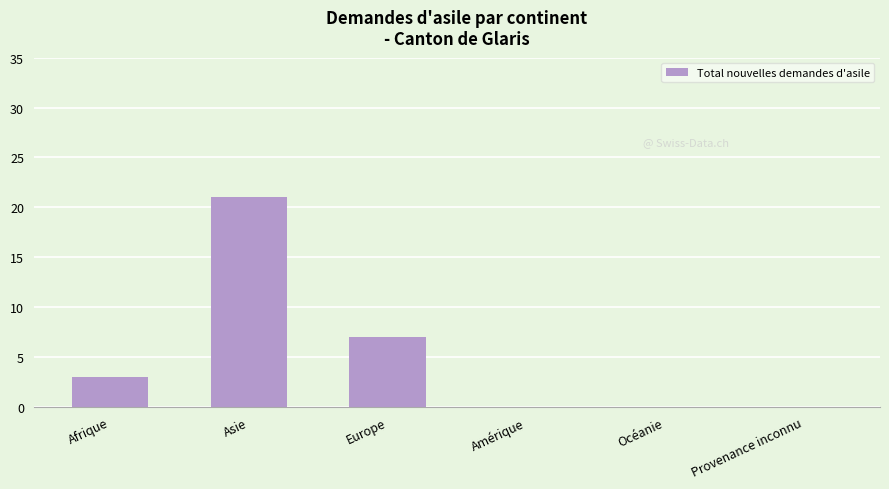

What is the sum of the values at Amérique and Asie?

21